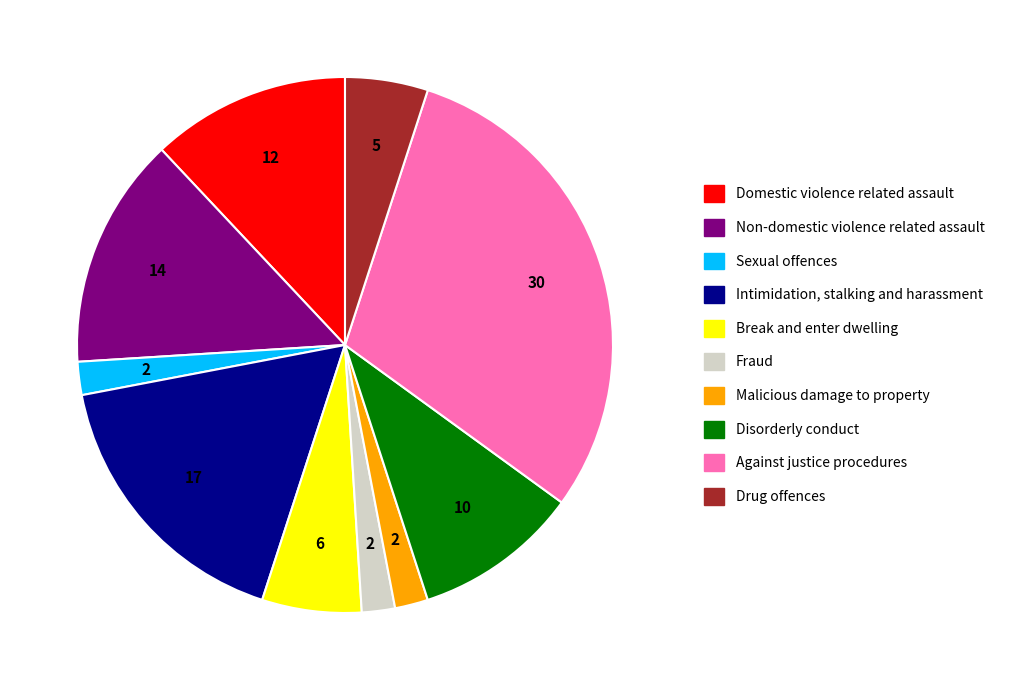

Is there a majority slice in this chart?

No